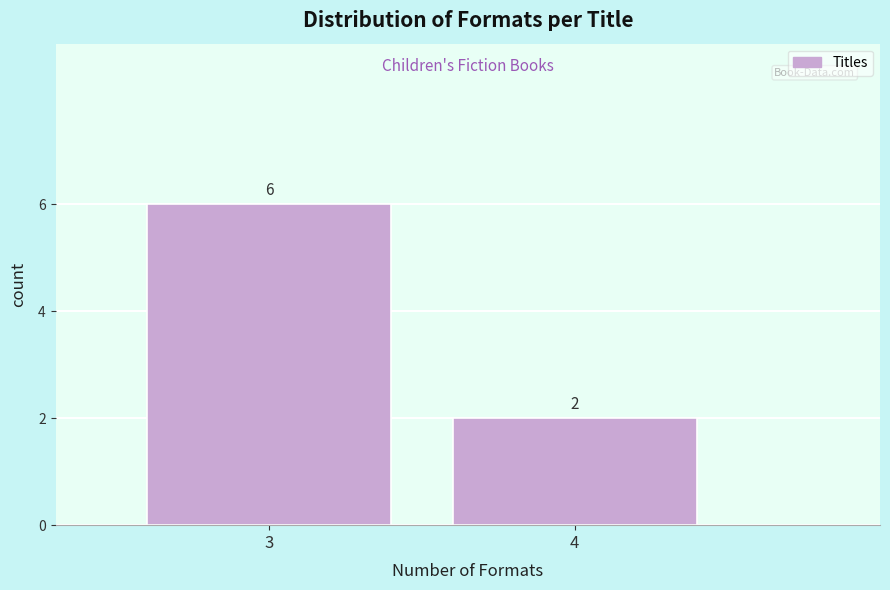

Reading right to left, list all the values displayed in this chart.

4=2	3=6